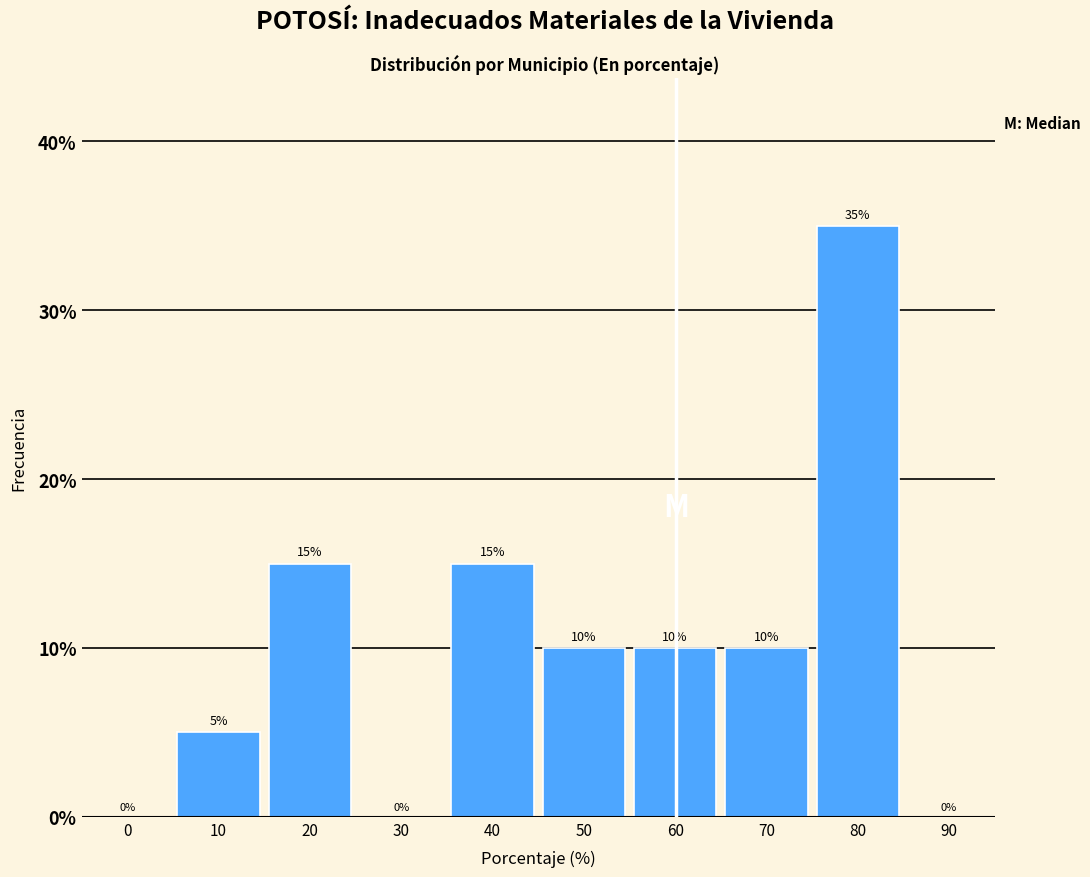

Reading left to right, list all the values displayed in this chart.

0=0	10=5	20=15	30=0	40=15	50=10	60=10	70=10	80=35	90=0